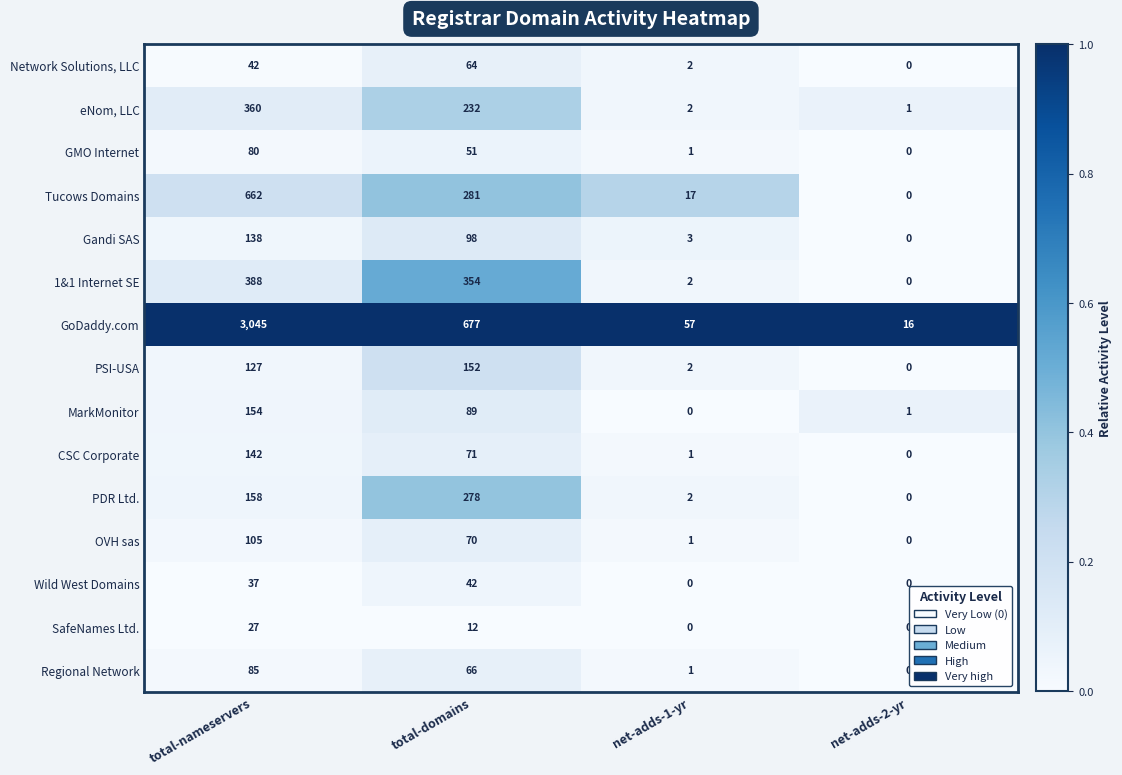

What is the total value across all series at total-nameservers?

5550